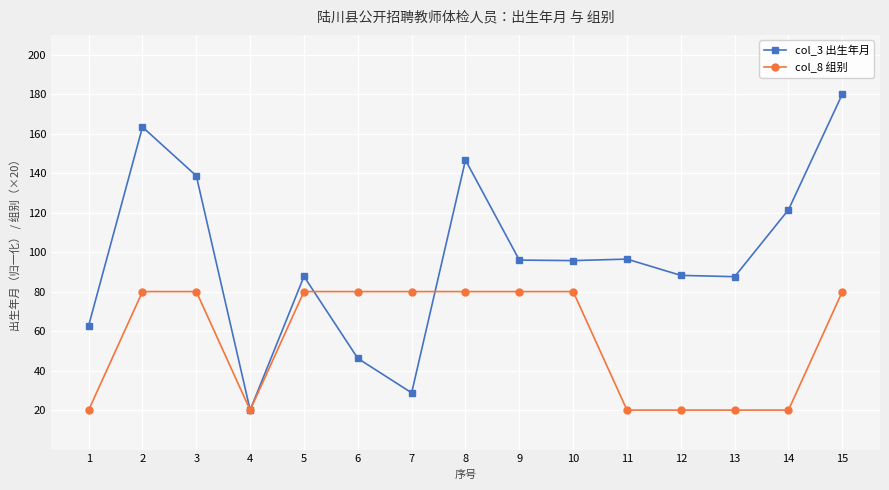

Which series has the largest total across all categories?

col_3 出生年月